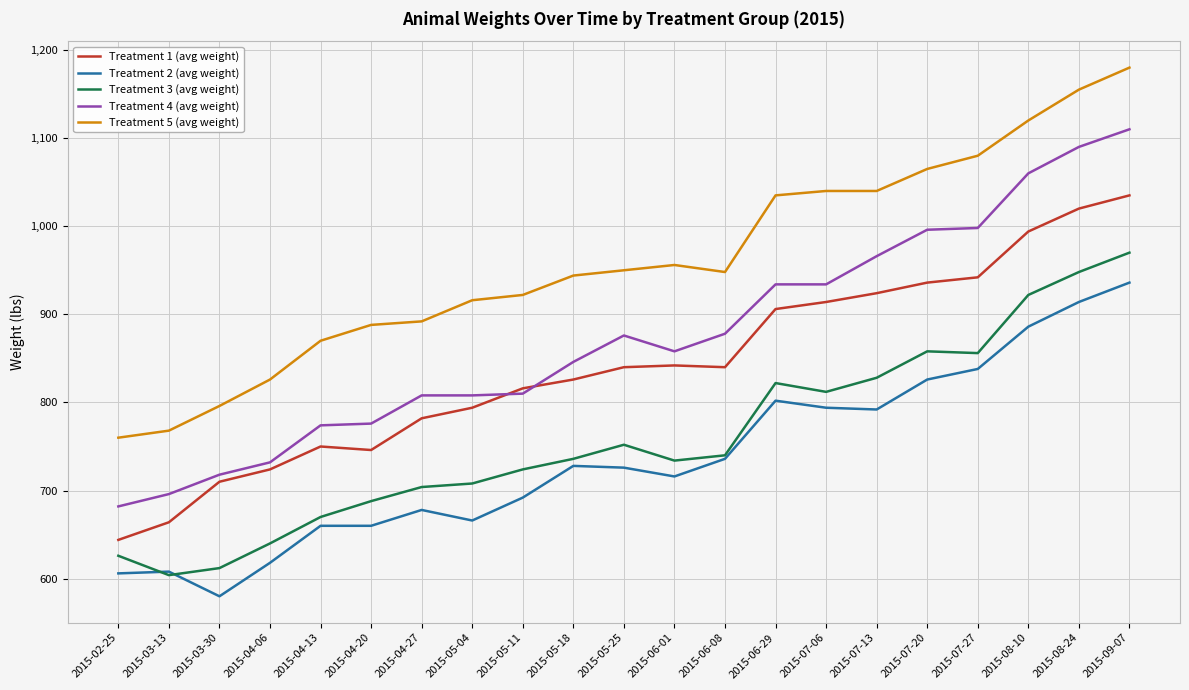

True or false: Treatment 3 (avg weight) and Treatment 1 (avg weight) intersect in this chart.

False